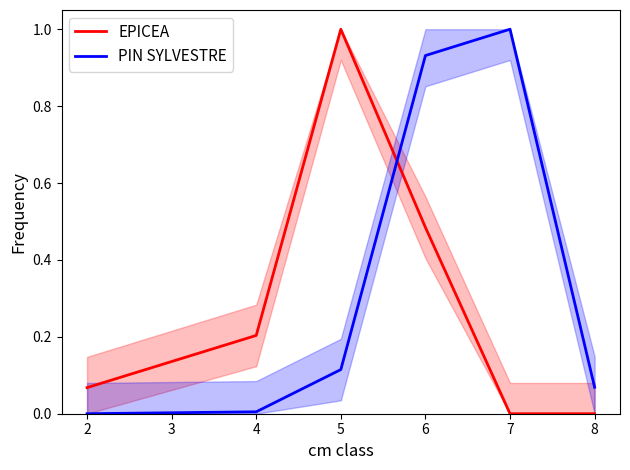

The value of EPICEA at 5 is 1.6. True or false?

False